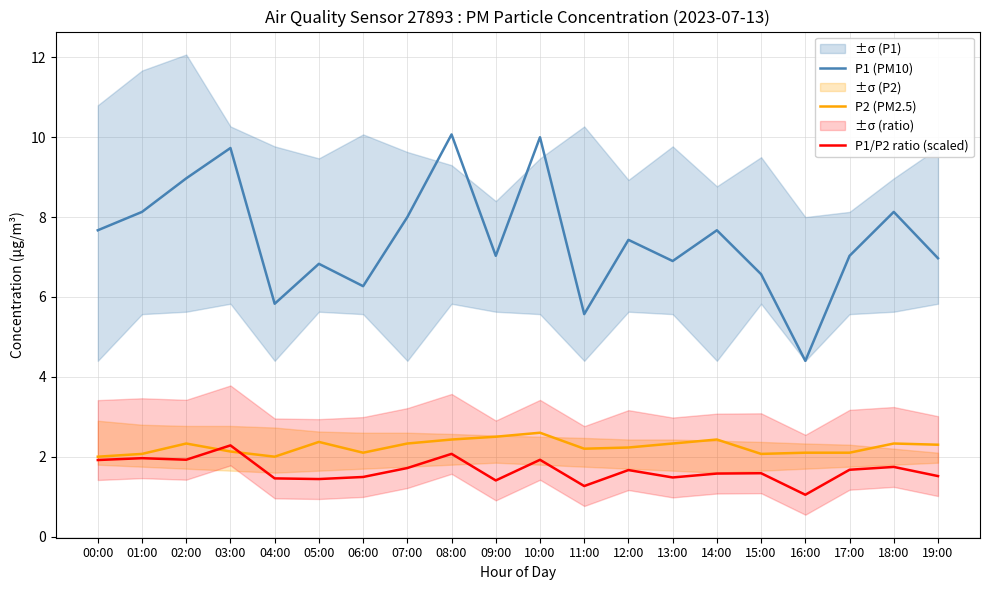

What are all the series names shown in the legend?

P1 (PM10), P2 (PM2.5), P1/P2 ratio (scaled)